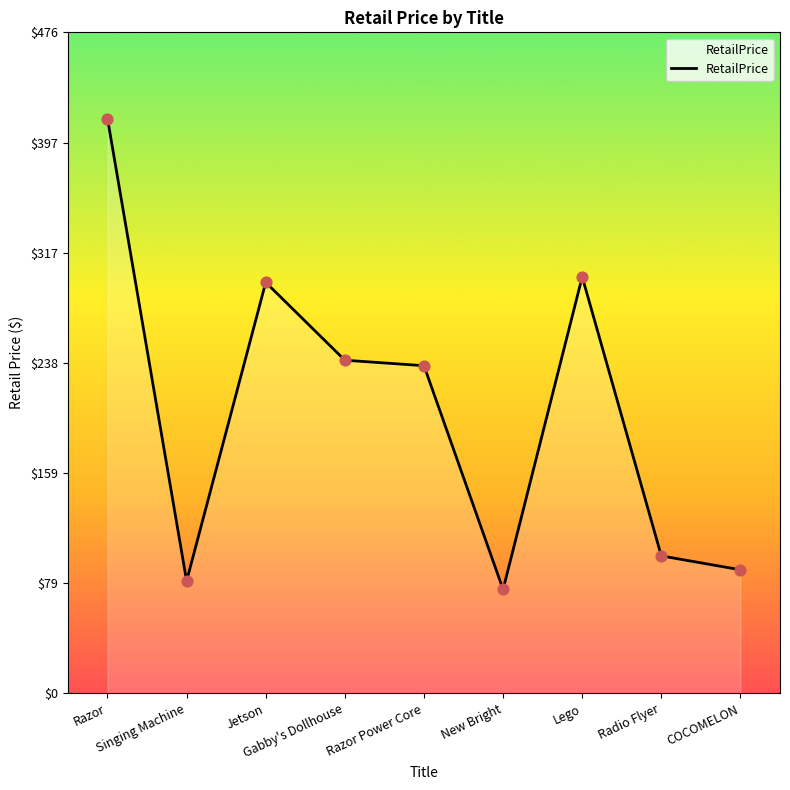

What is the change in value from Razor to Radio Flyer?

-315.0